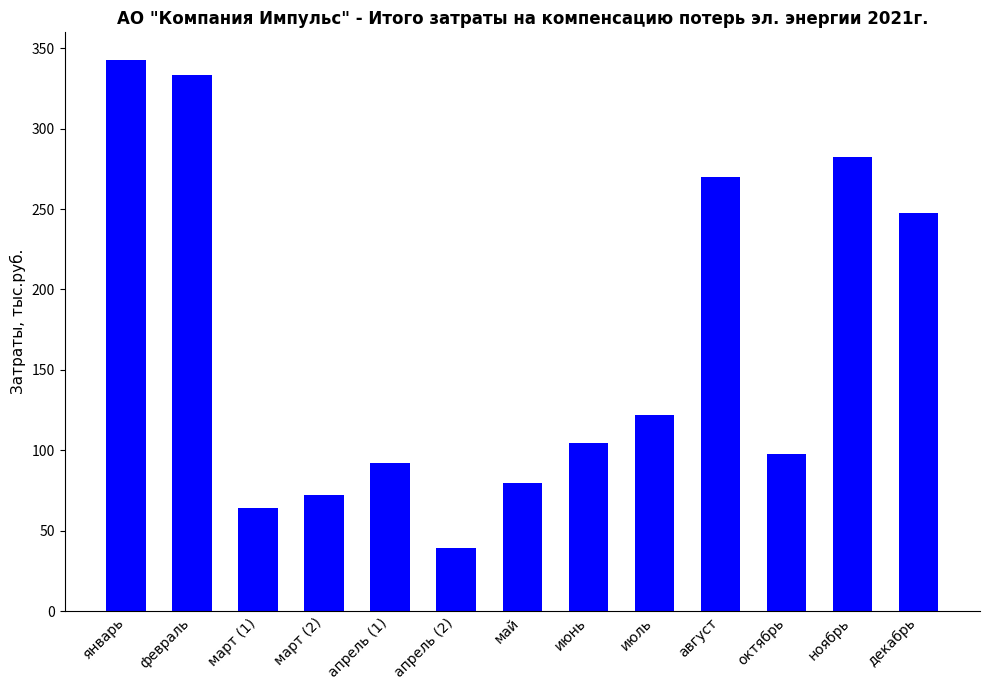

What is the average value?

165.1